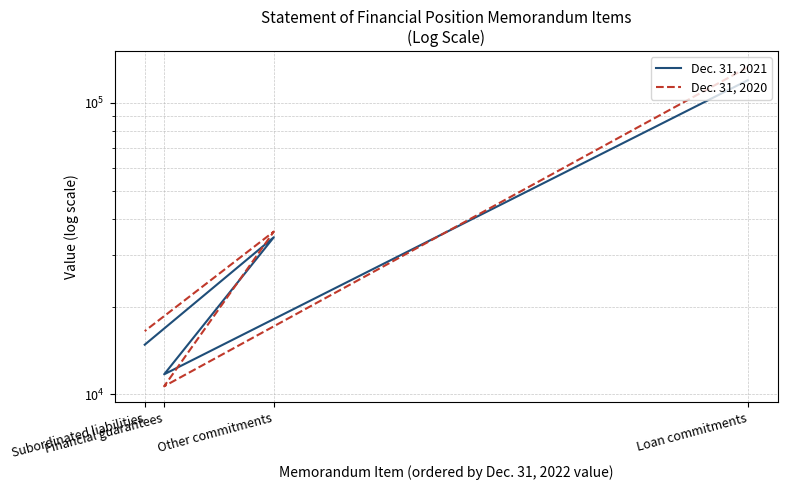

Is it true that Dec. 31, 2021 equals 11720 at Financial guarantees?

True